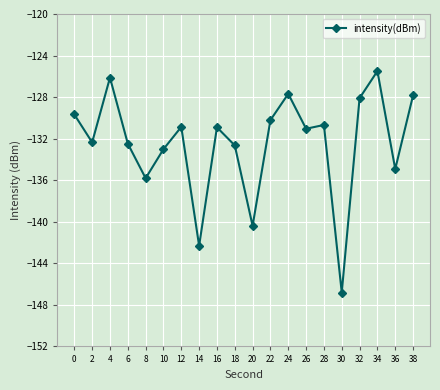

What is the maximum value shown in the chart?

-125.5